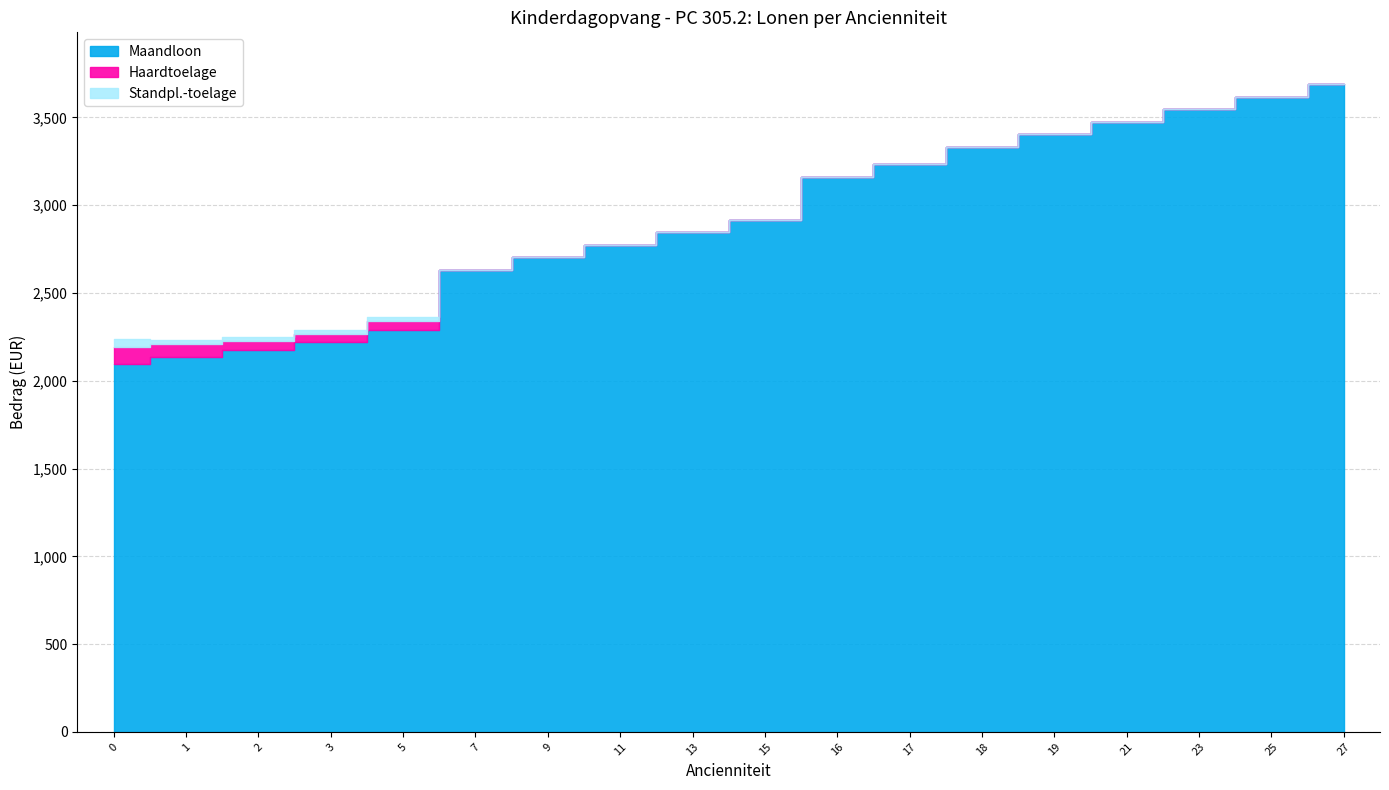

Which category has the highest value across all series?

27